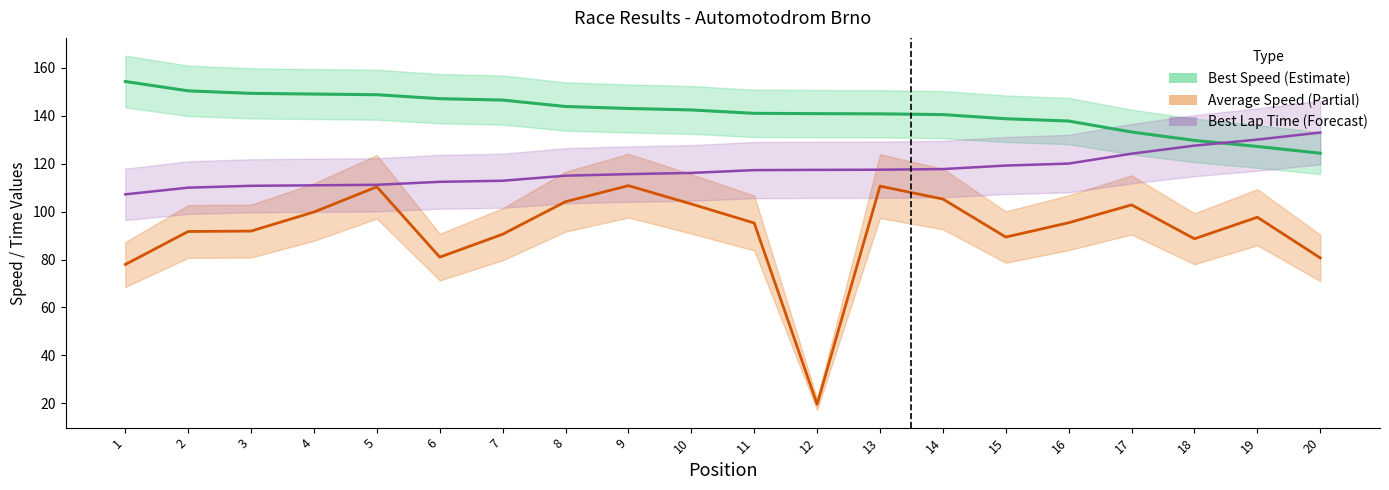

What is the lowest value of the Best Speed series?

124.3